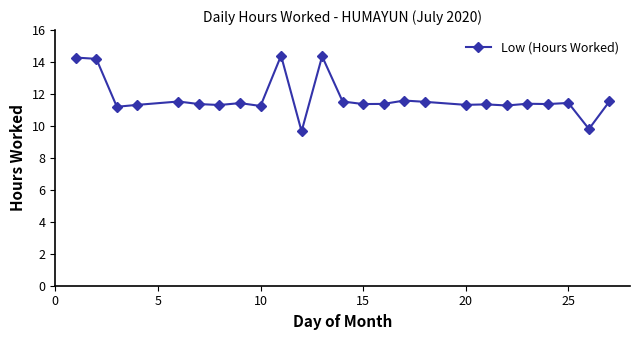

What is the greatest value displayed?

14.4